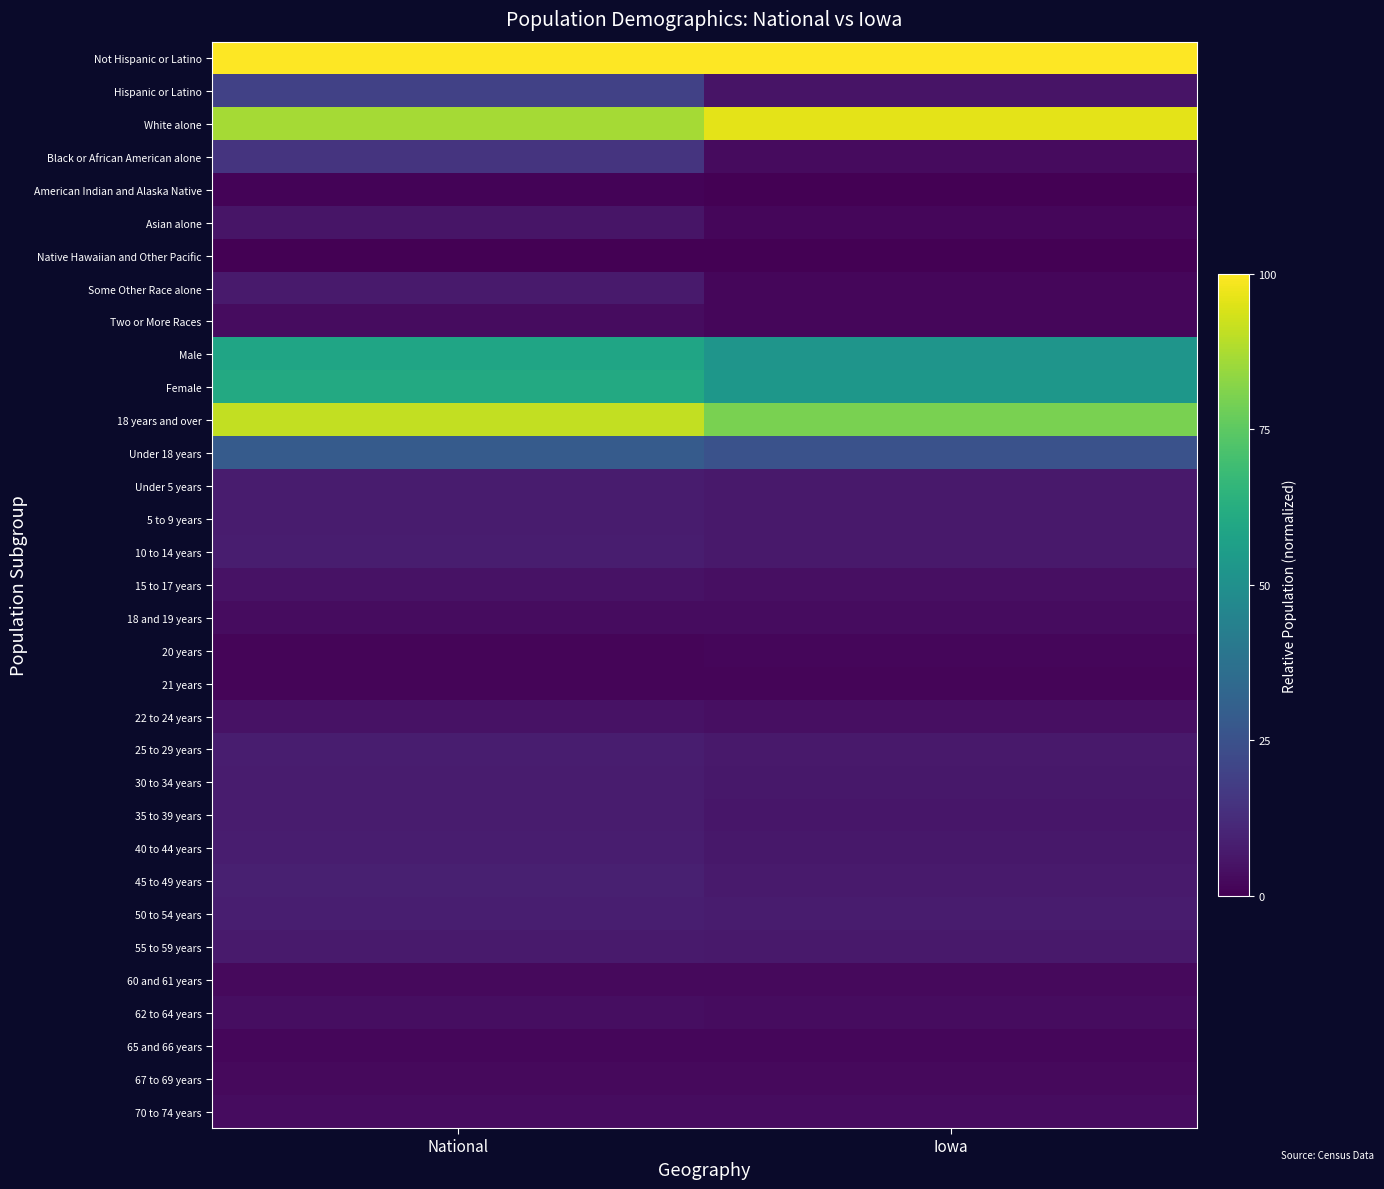

At which category is the sum across all series the highest?

National